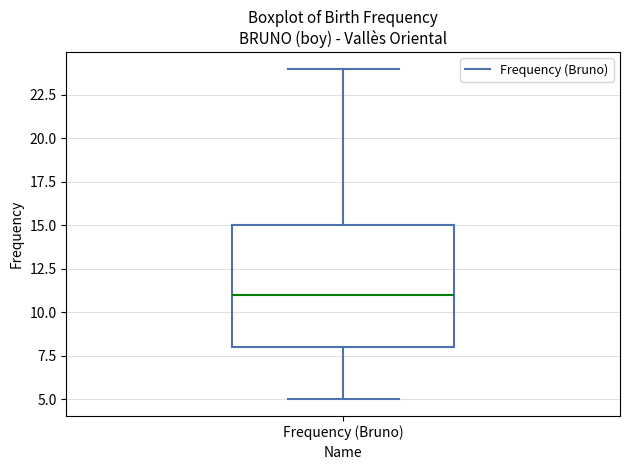

Transcribe this box plot: give where the median line is, the range the box spans, and where the two whiskers end, as read against the y-axis. The values are not printed on the chart, so give them approximately, as read against the axis.

median 11, box 8 to 15, whiskers 5 to 24